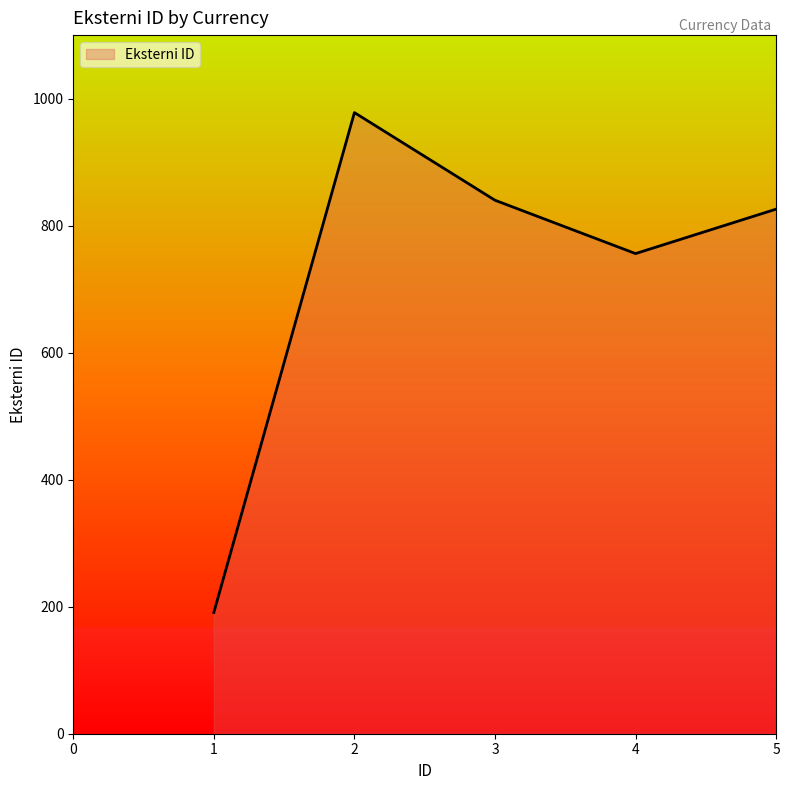

Reading right to left, extract all data points from this chart.

826	756	840	978	191